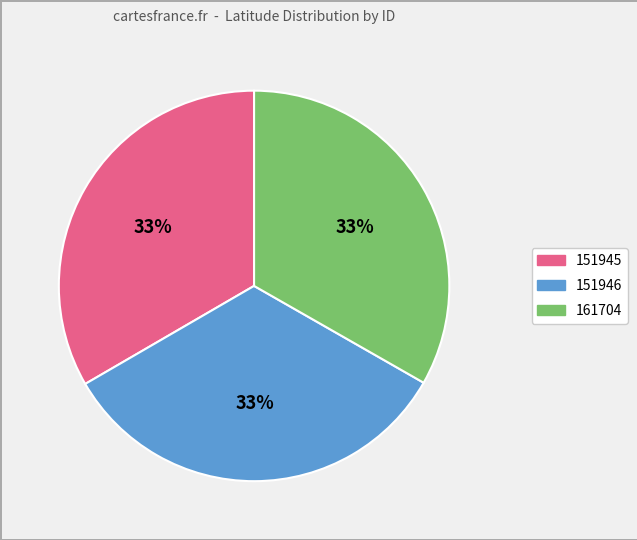

What is the ratio of the value at 151945 to the value at 151946?

1.0